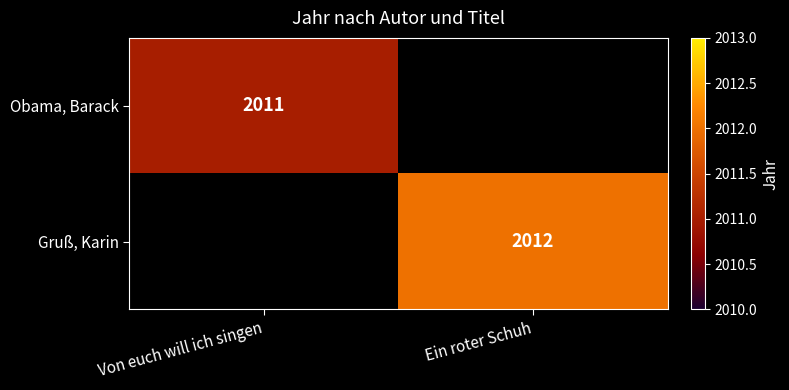

True or false: Gruß, Karin has a value of 455 at Ein roter Schuh.

False